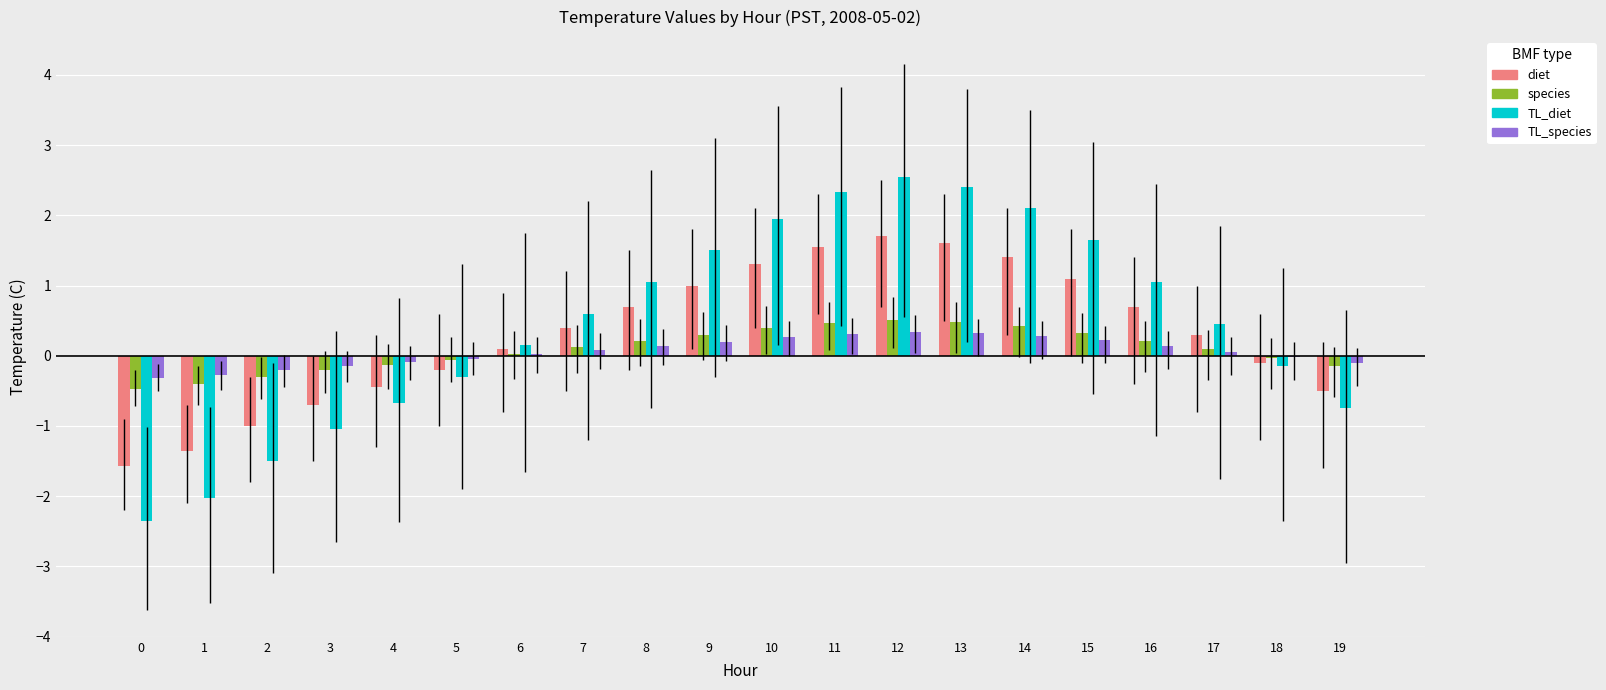

How many series are shown in this chart?

4